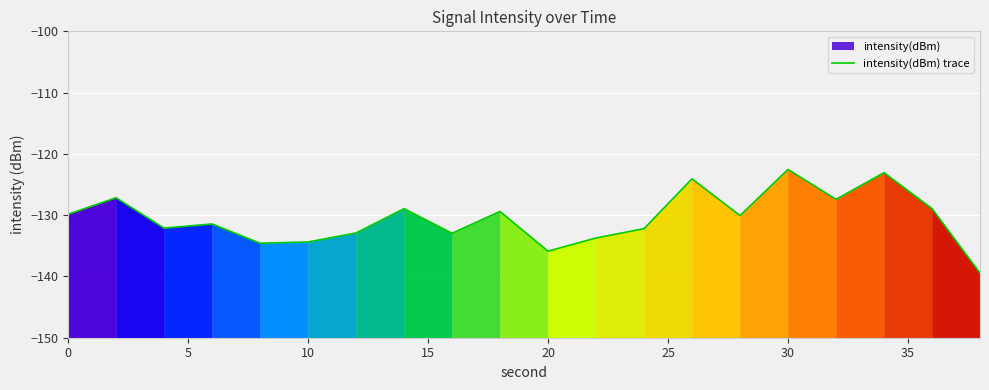

What is the maximum value shown in the chart?

-122.5